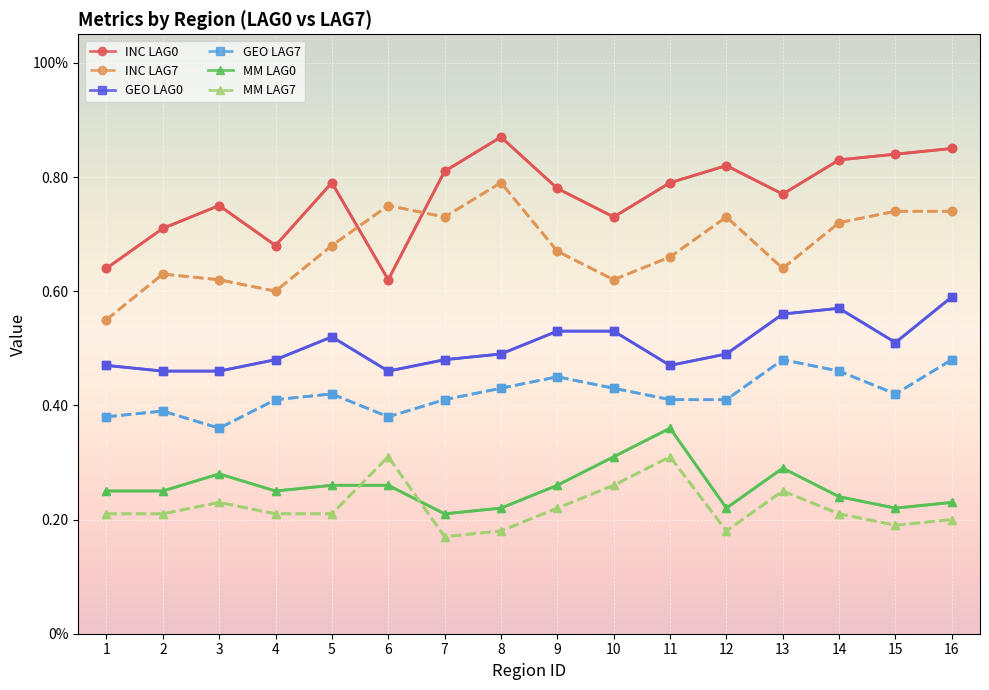

Rank the series at 12 from lowest to highest value.

MM LAG7, MM LAG0, GEO LAG7, GEO LAG0, INC LAG7, INC LAG0